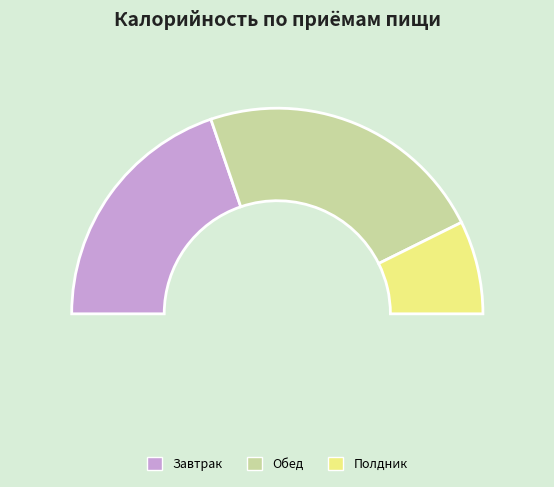

What is the largest slice in the pie chart?

Обед